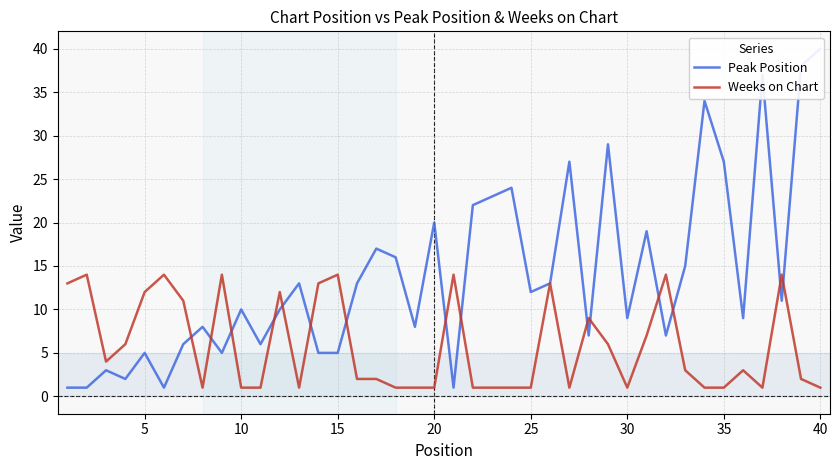

The value of Peak Position at 10 is 6. True or false?

False